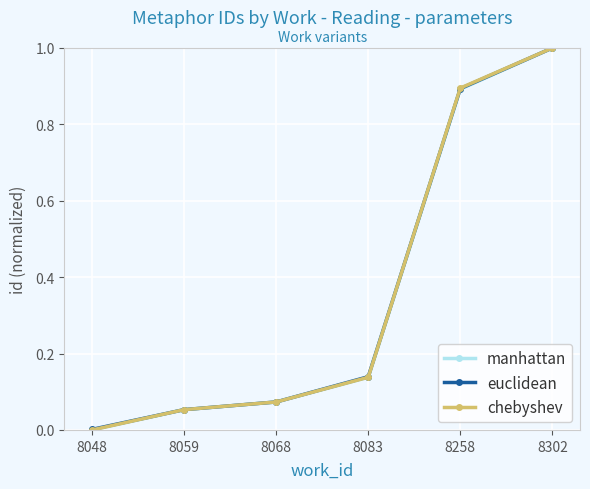

Rank the categories by euclidean value from highest to lowest.

8302, 8258, 8083, 8068, 8059, 8048